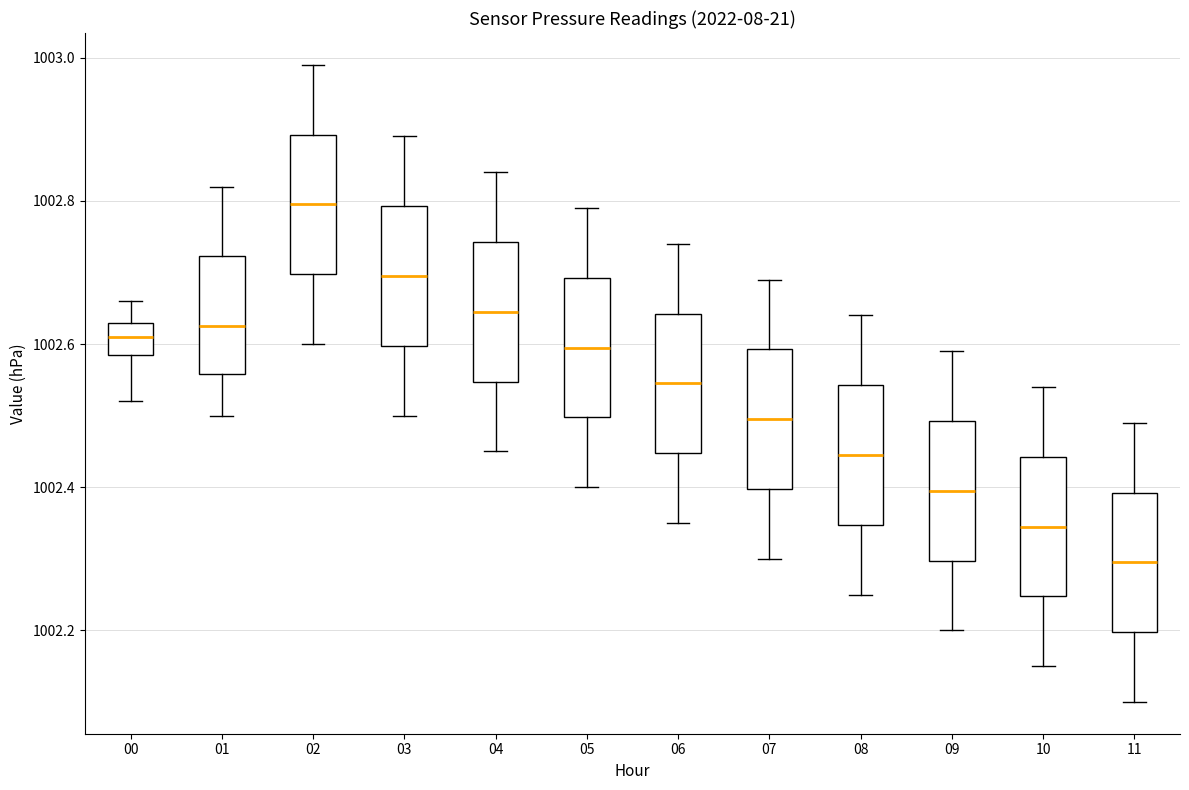

Reading left to right, read every box against the y-axis: the position of its median line, the range the box covers, and the ends of its whiskers. The values are not printed on the chart, so give them approximately, as read against the axis.

00: median 1002.62, box 1002.58 to 1002.64, whiskers 1002.52 to 1002.66
01: median 1002.62, box 1002.56 to 1002.72, whiskers 1002.50 to 1002.82
02: median 1002.80, box 1002.70 to 1002.90, whiskers 1002.60 to 1003.00
03: median 1002.70, box 1002.60 to 1002.80, whiskers 1002.50 to 1002.90
04: median 1002.64, box 1002.54 to 1002.74, whiskers 1002.46 to 1002.84
05: median 1002.60, box 1002.50 to 1002.70, whiskers 1002.40 to 1002.80
06: median 1002.54, box 1002.44 to 1002.64, whiskers 1002.36 to 1002.74
07: median 1002.50, box 1002.40 to 1002.60, whiskers 1002.30 to 1002.70
08: median 1002.44, box 1002.34 to 1002.54, whiskers 1002.26 to 1002.64
09: median 1002.40, box 1002.30 to 1002.50, whiskers 1002.20 to 1002.60
10: median 1002.34, box 1002.24 to 1002.44, whiskers 1002.16 to 1002.54
11: median 1002.30, box 1002.20 to 1002.40, whiskers 1002.10 to 1002.50